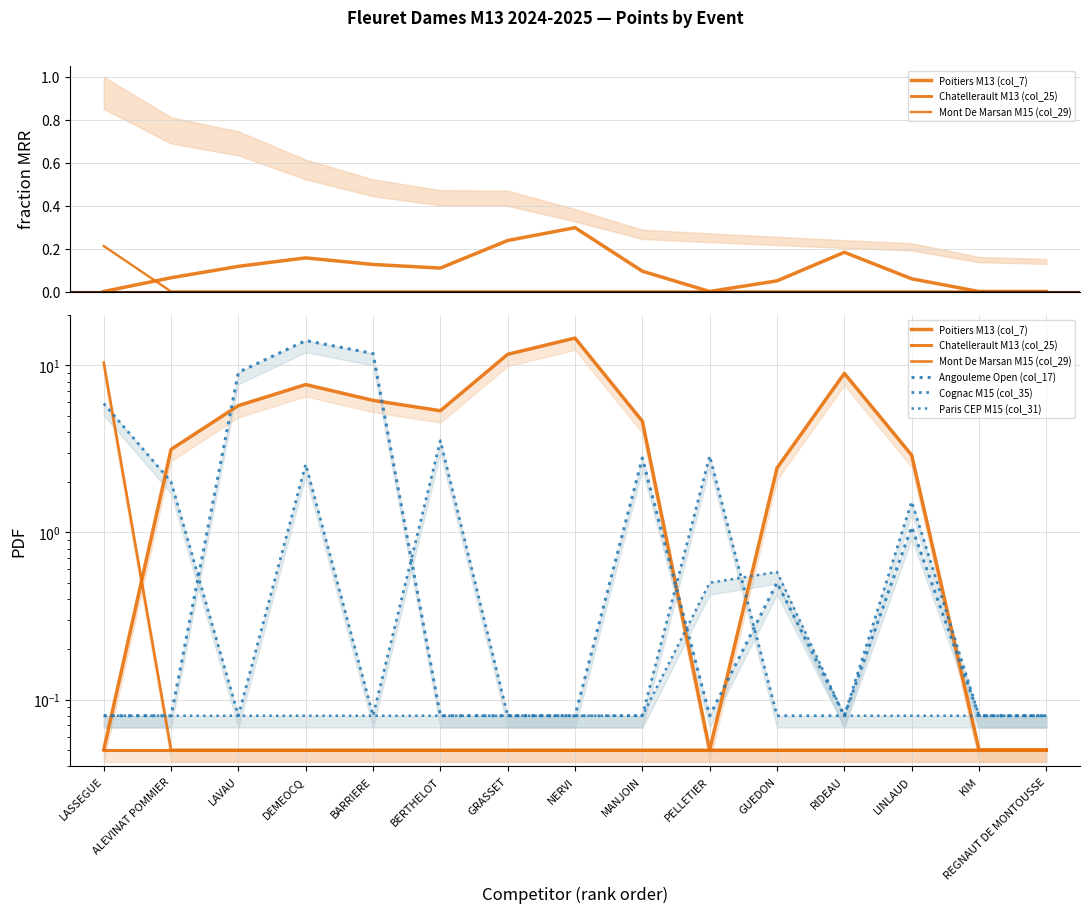

What is the difference between the maximum and minimum values in the Cognac M15 (col_35) series?

5.8